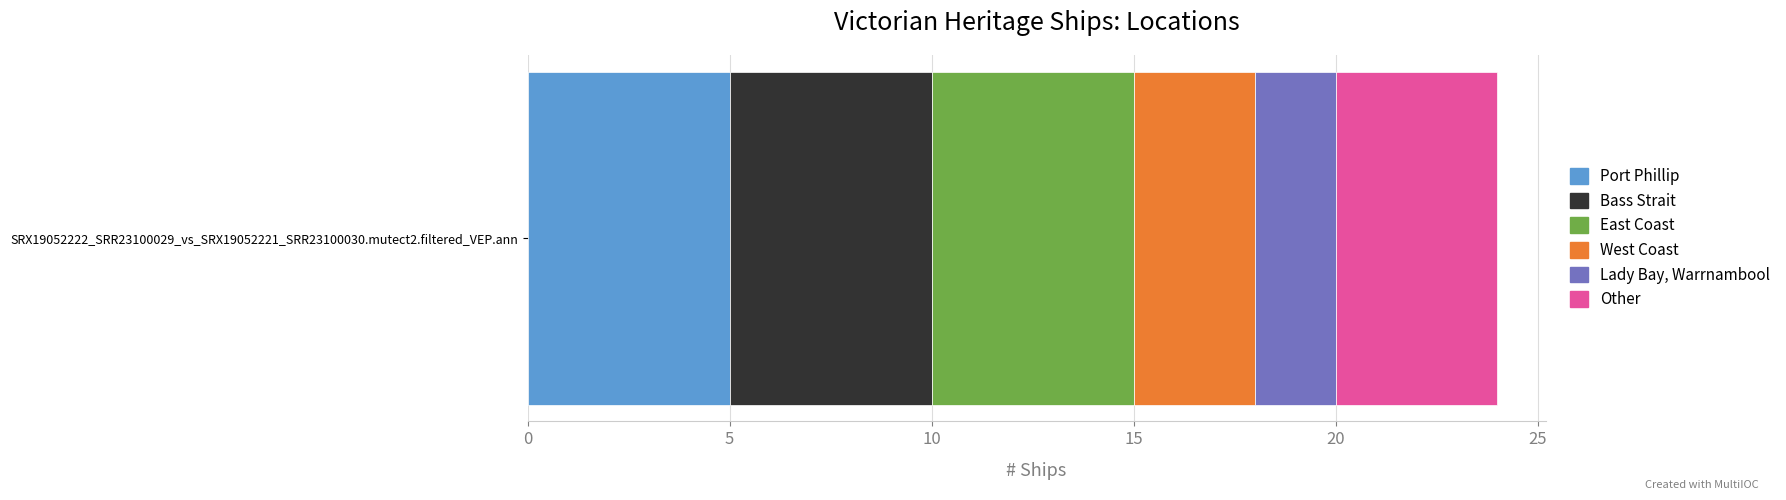

The value of Port Phillip at SRX19052222_SRR23100029_vs_SRX19052221_SRR23100030.mutect2.filtered_VEP.ann is 5. True or false?

True